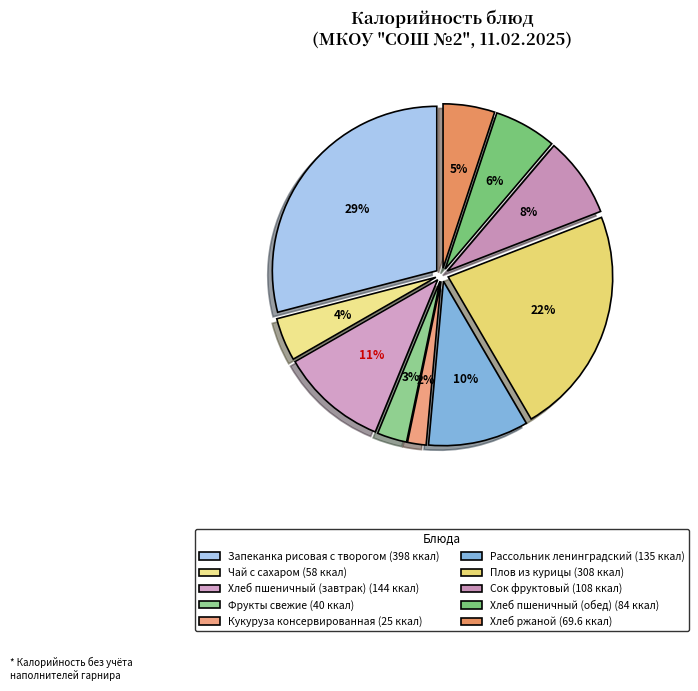

Which slice is the smallest?

Кукуруза консервированная